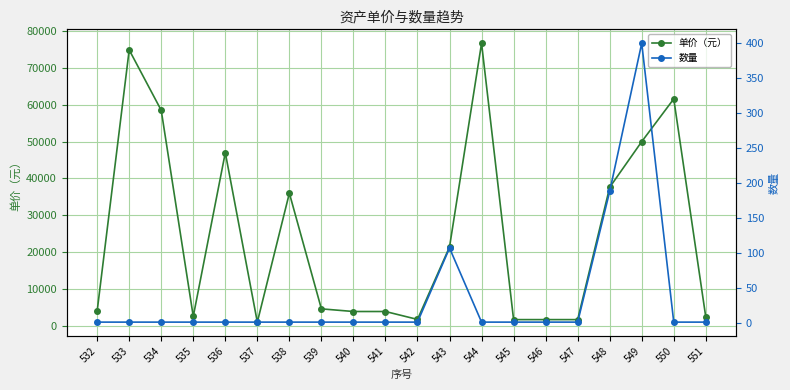

True or false: 单价（元） and 数量 cross at least once.

False